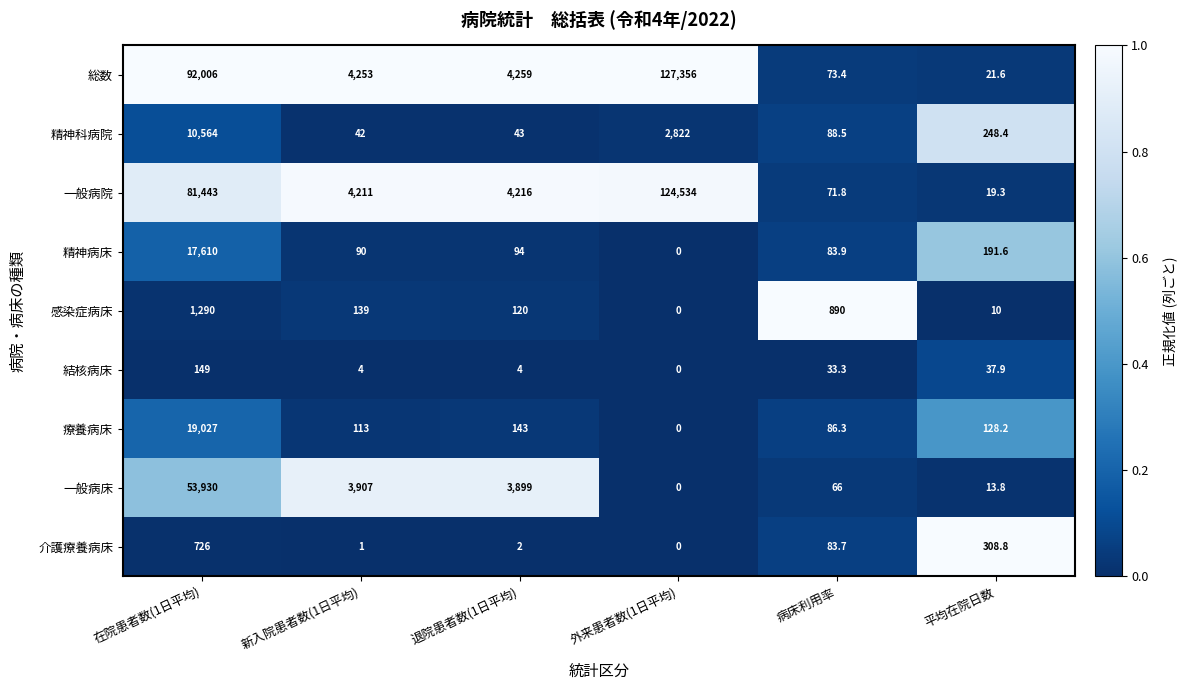

Is it true that 結核病床 equals 149.0 at 在院患者数(1日平均)?

True